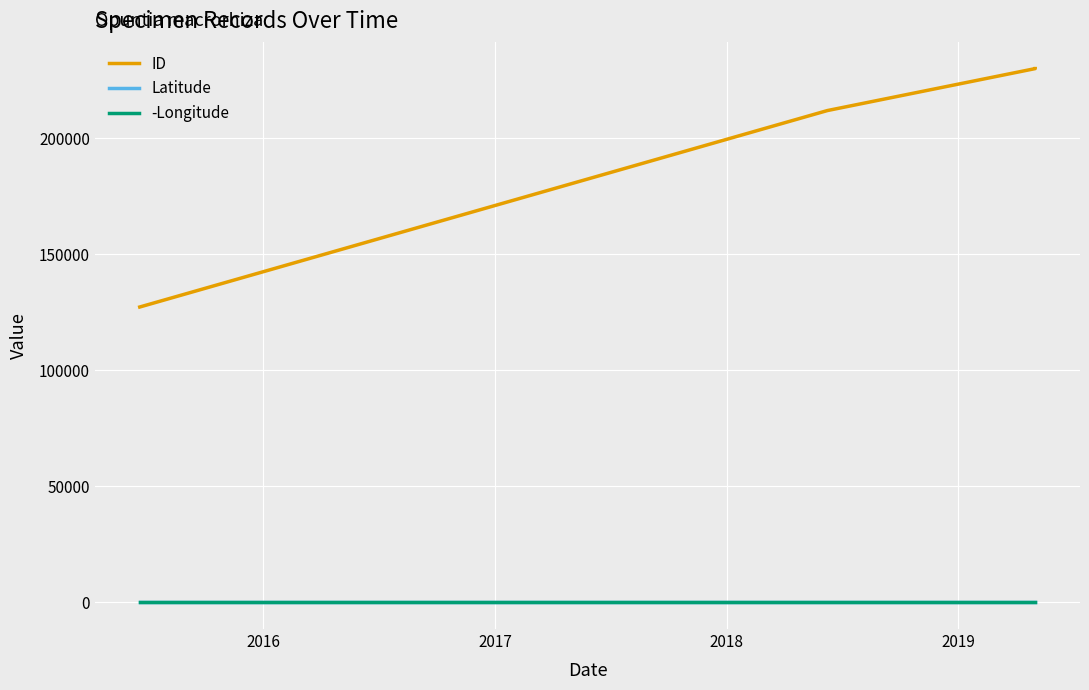

What is the value of the -Longitude point at the 3rd from the left?

91.1